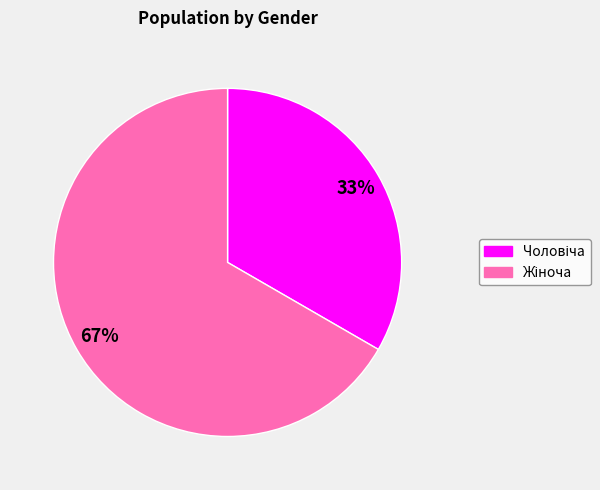

To the nearest percent, what is the average slice percentage?

50%